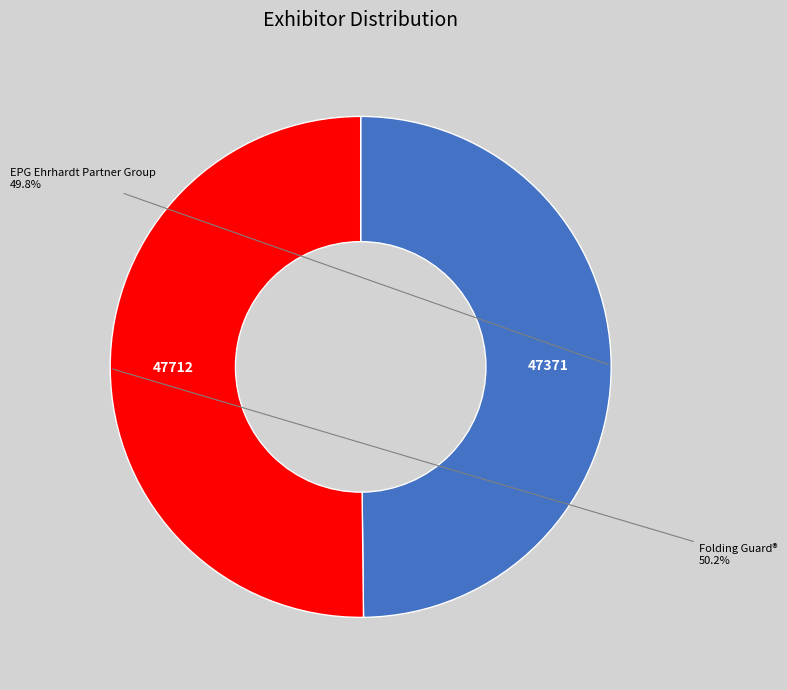

Is there any slice that represents more than half of the pie?

Yes